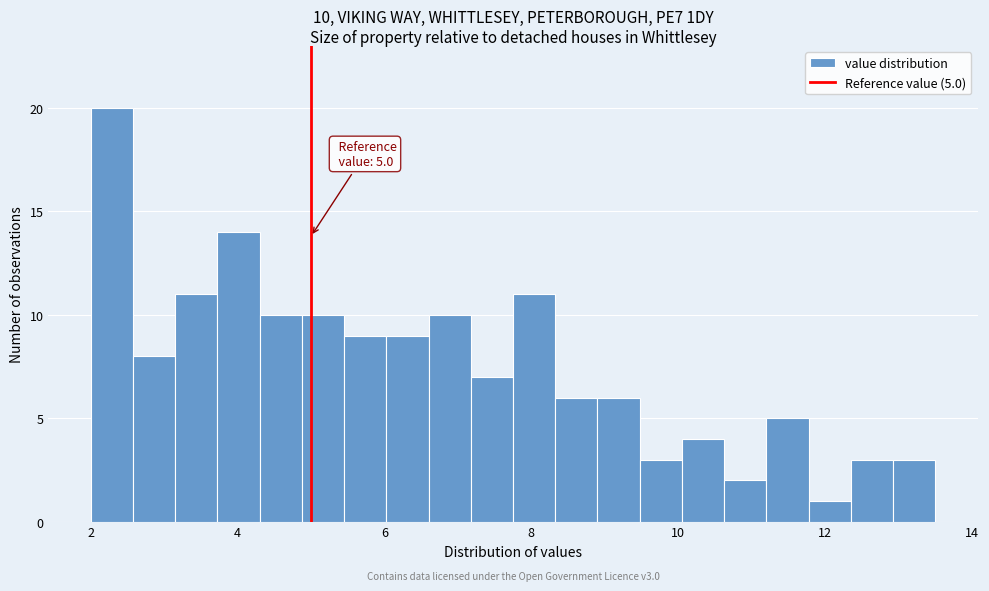

Around what value on the x-axis is the tallest bar? Give the approximate position of its centre, as read against the axis.

2.2